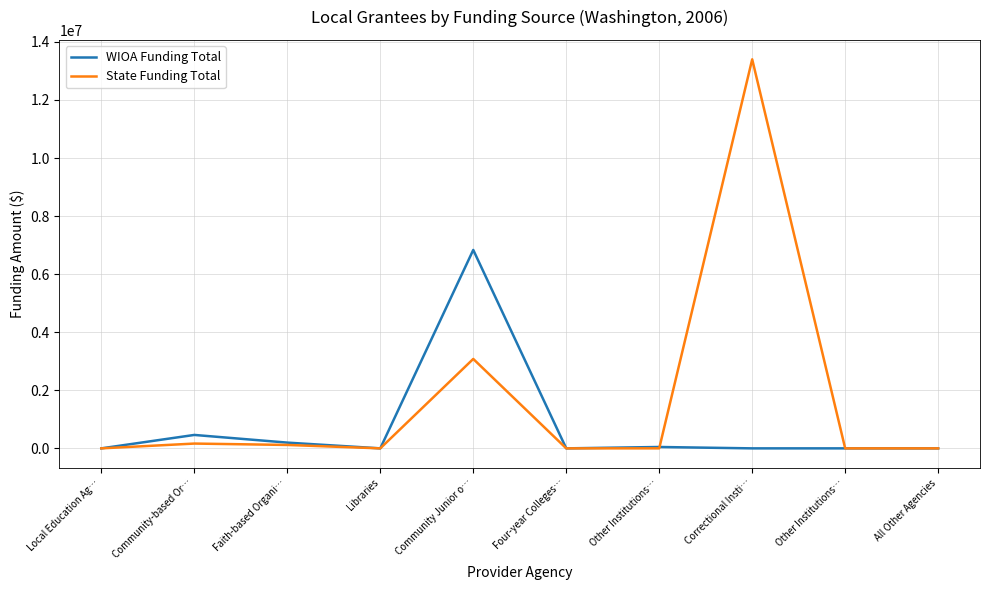

Which series has the largest total across all categories?

State Funding Total